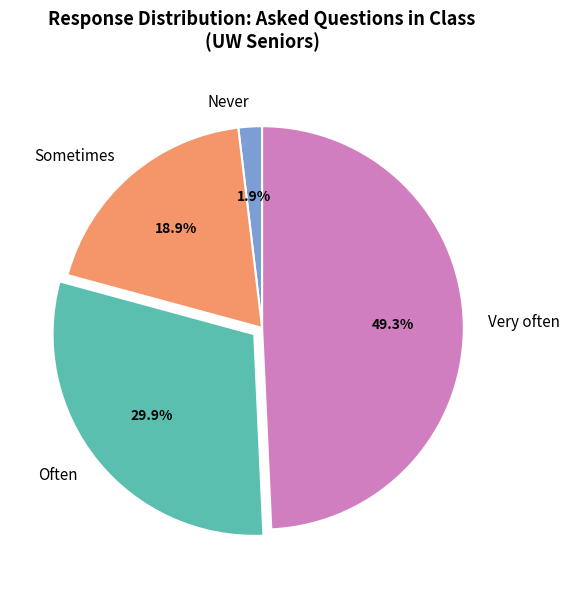

Count the number of slices in the pie.

4